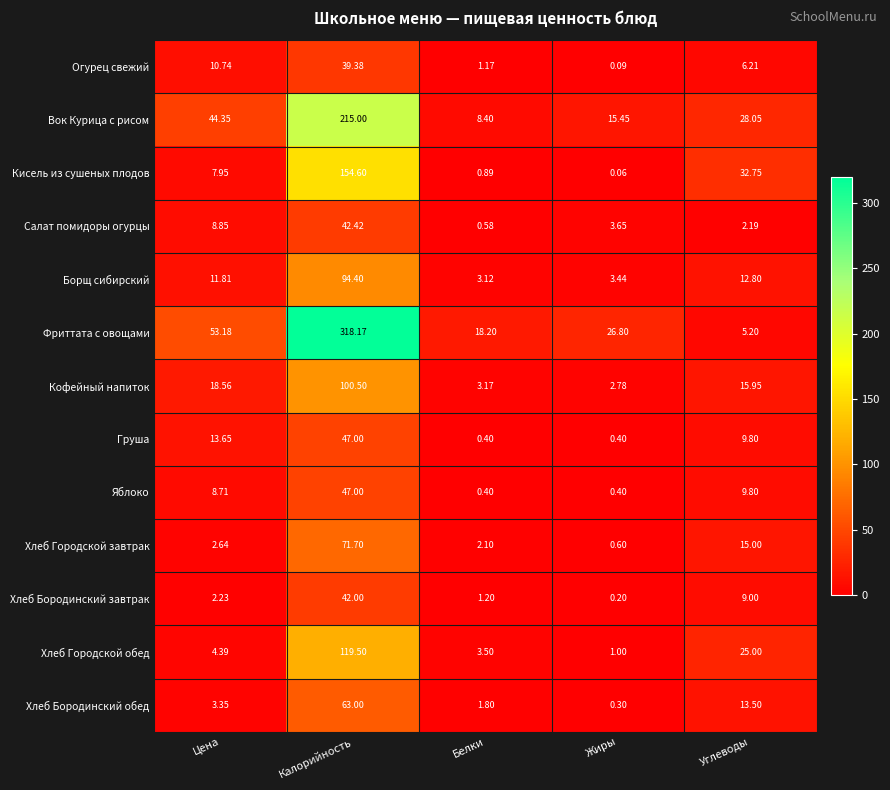

Which series has the largest total across all categories?

Фриттата с овощами